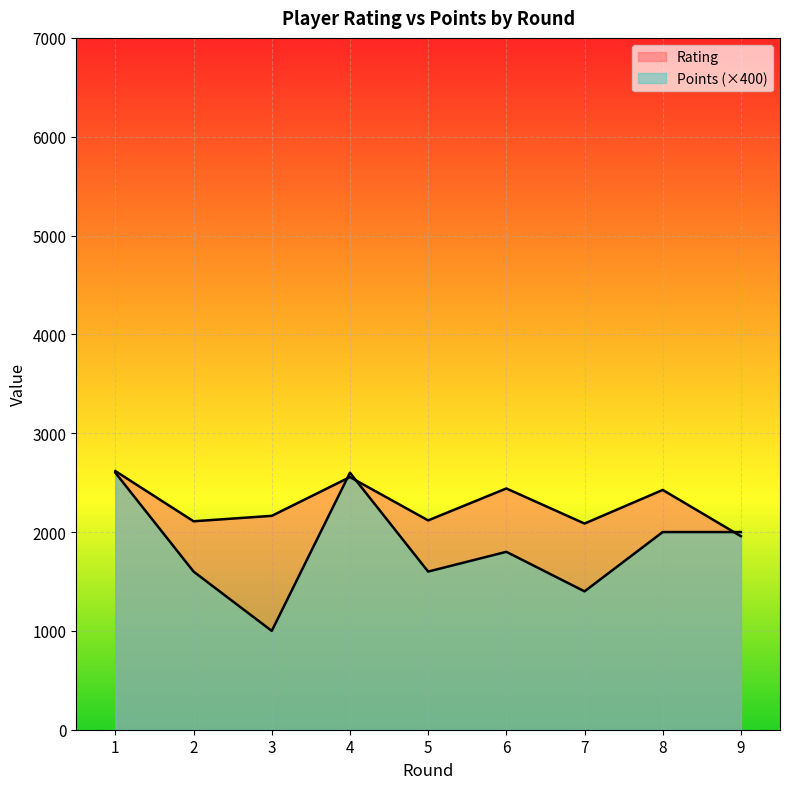

Is it true that Points equals 1660 at 1?

False